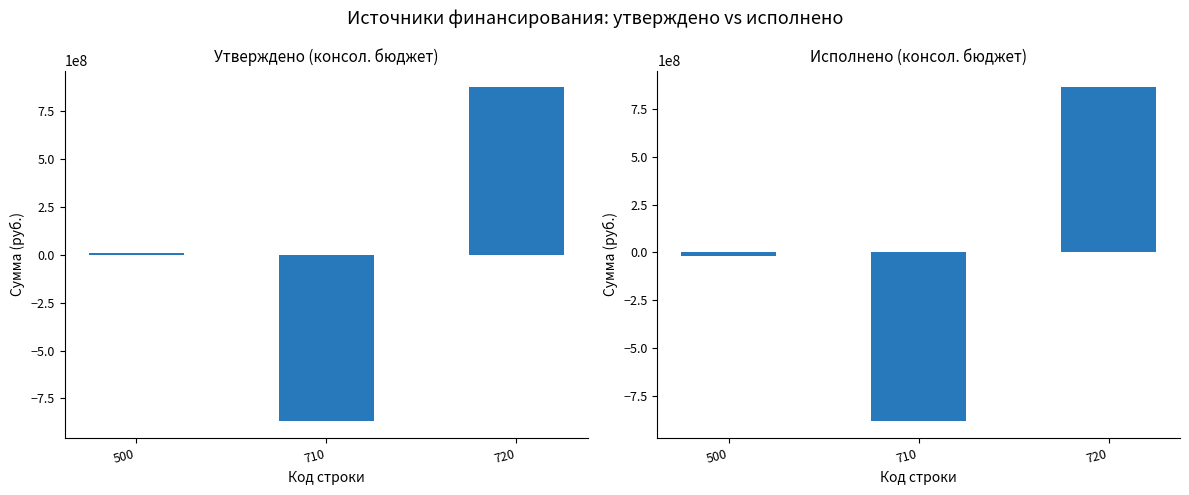

What is the difference between the Утверждено (консол. бюджет) values at 720 and 500?

868229647.8